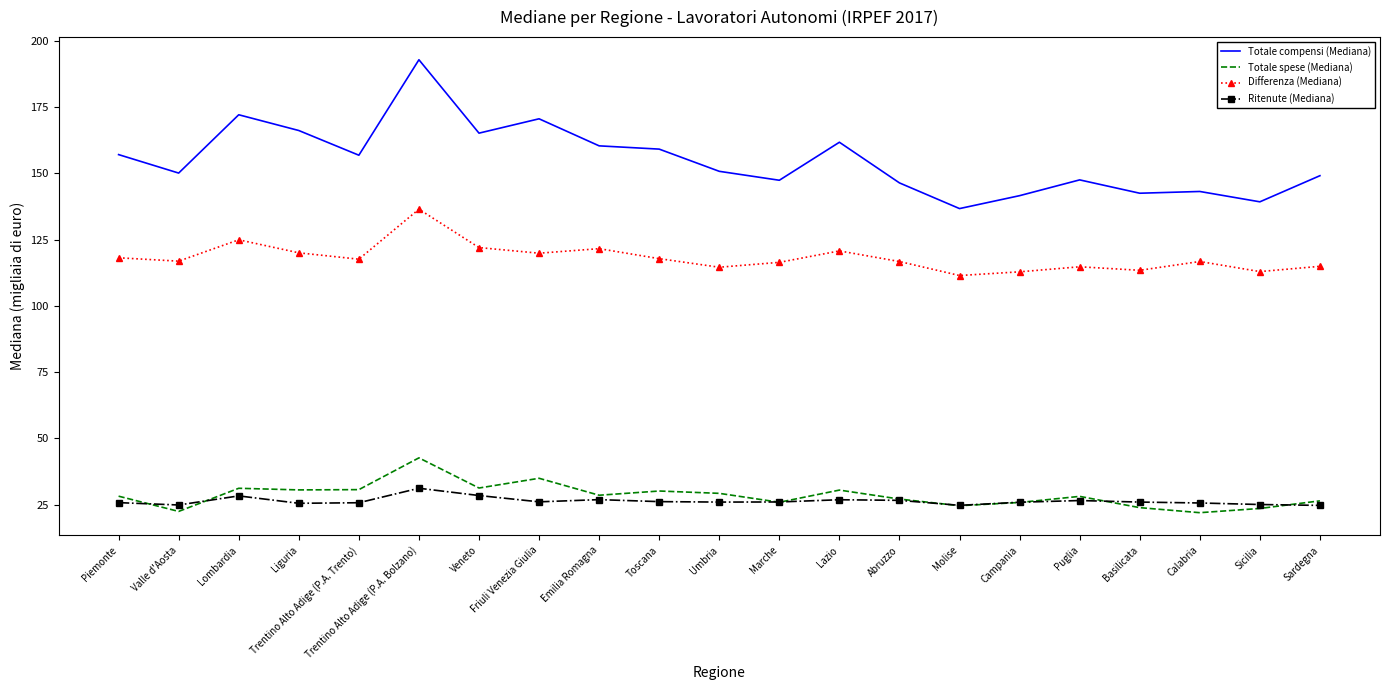

True or false: Ritenute (Mediana) has a value of 25.8 at Trentino Alto Adige (P.A. Trento).

True